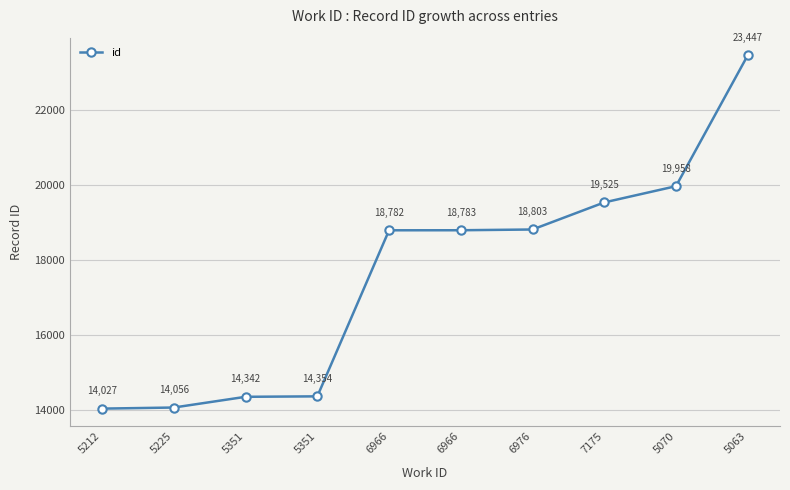

At which label is the value closest to 18737?

6966